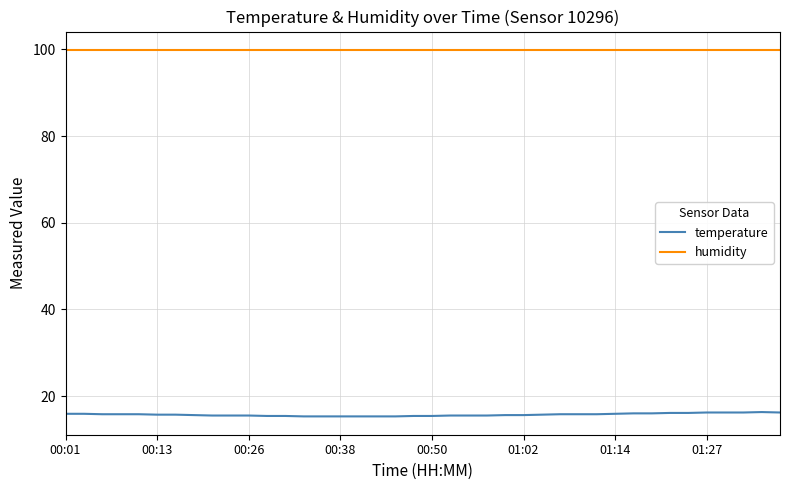

List the series in order of their overall mean, highest first.

humidity, temperature